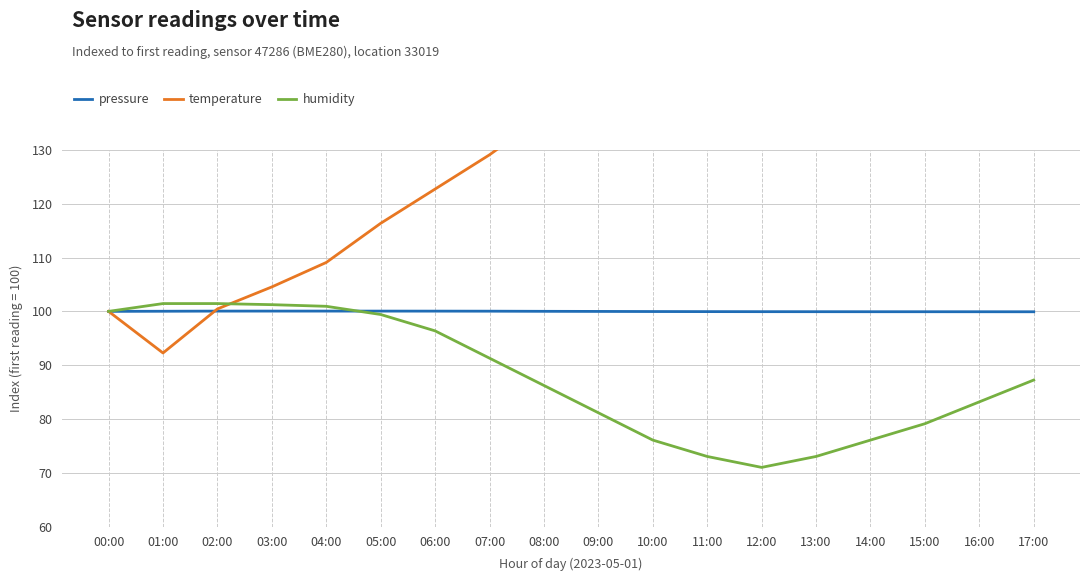

Is the value of humidity at 17:00 greater than the value of temperature at 07:00?

No